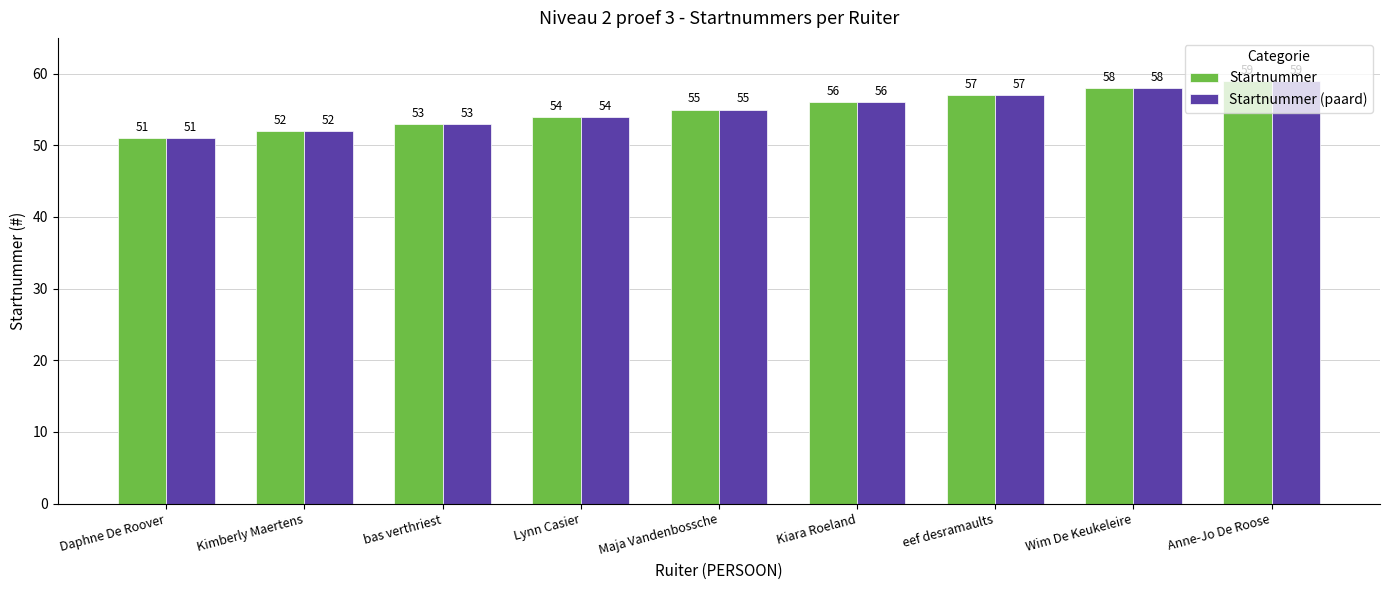

How many Startnummer values are between 53 and 57?

5